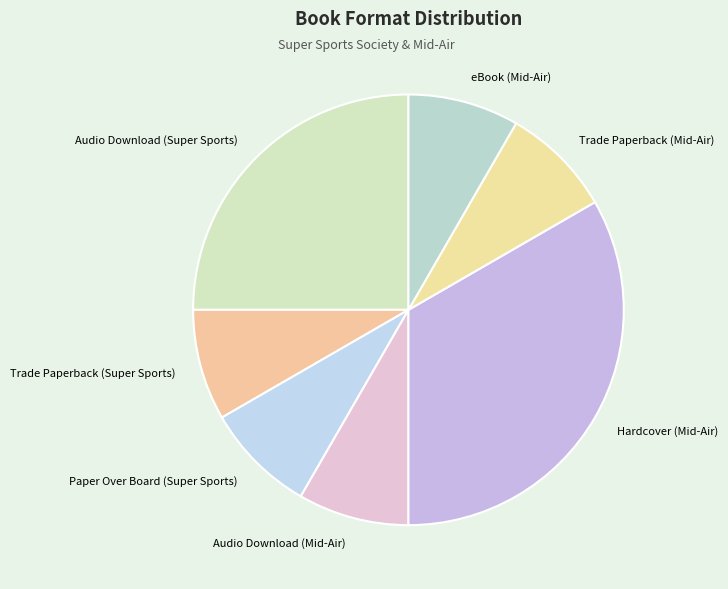

Count the number of slices in the pie.

7